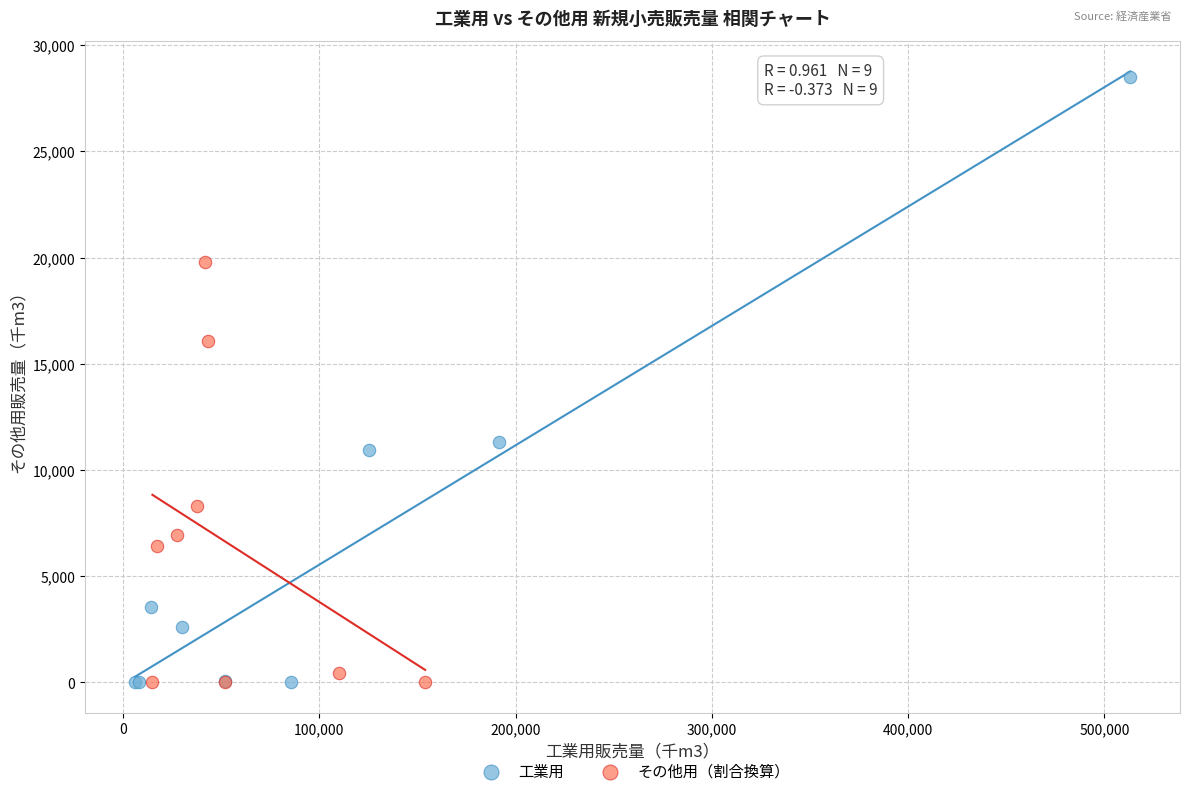

Which series has the largest Y range (max minus min)?

工業用